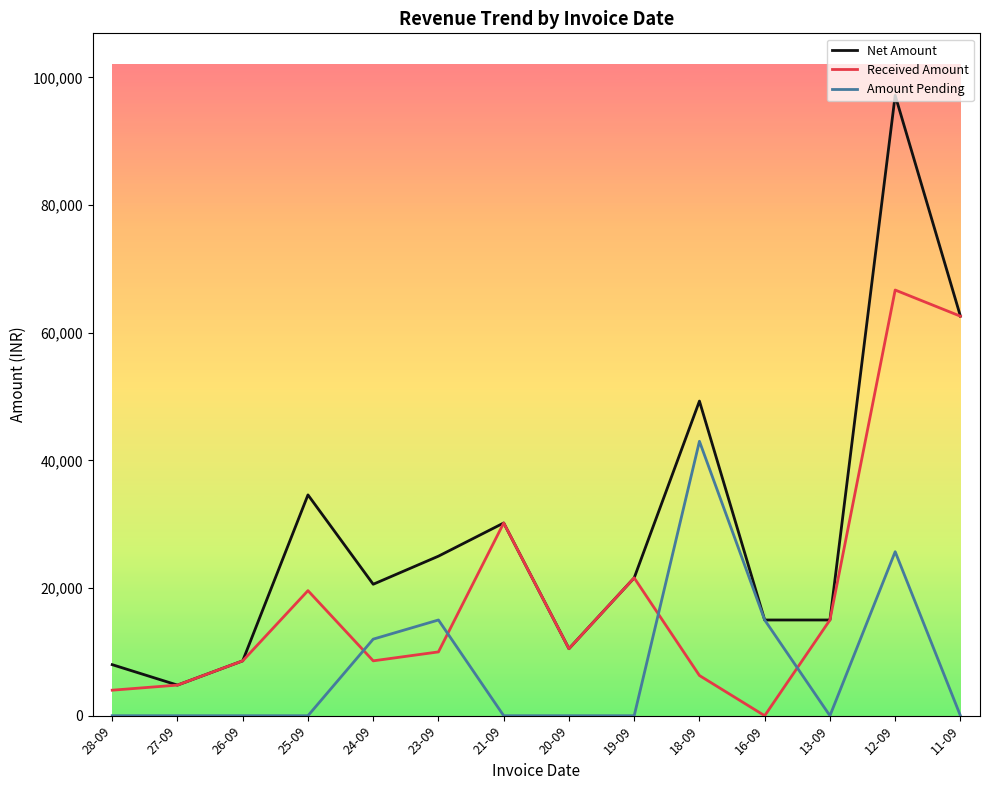

After their last crossing, which series has the higher values: Received Amount or Amount Pending?

Received Amount